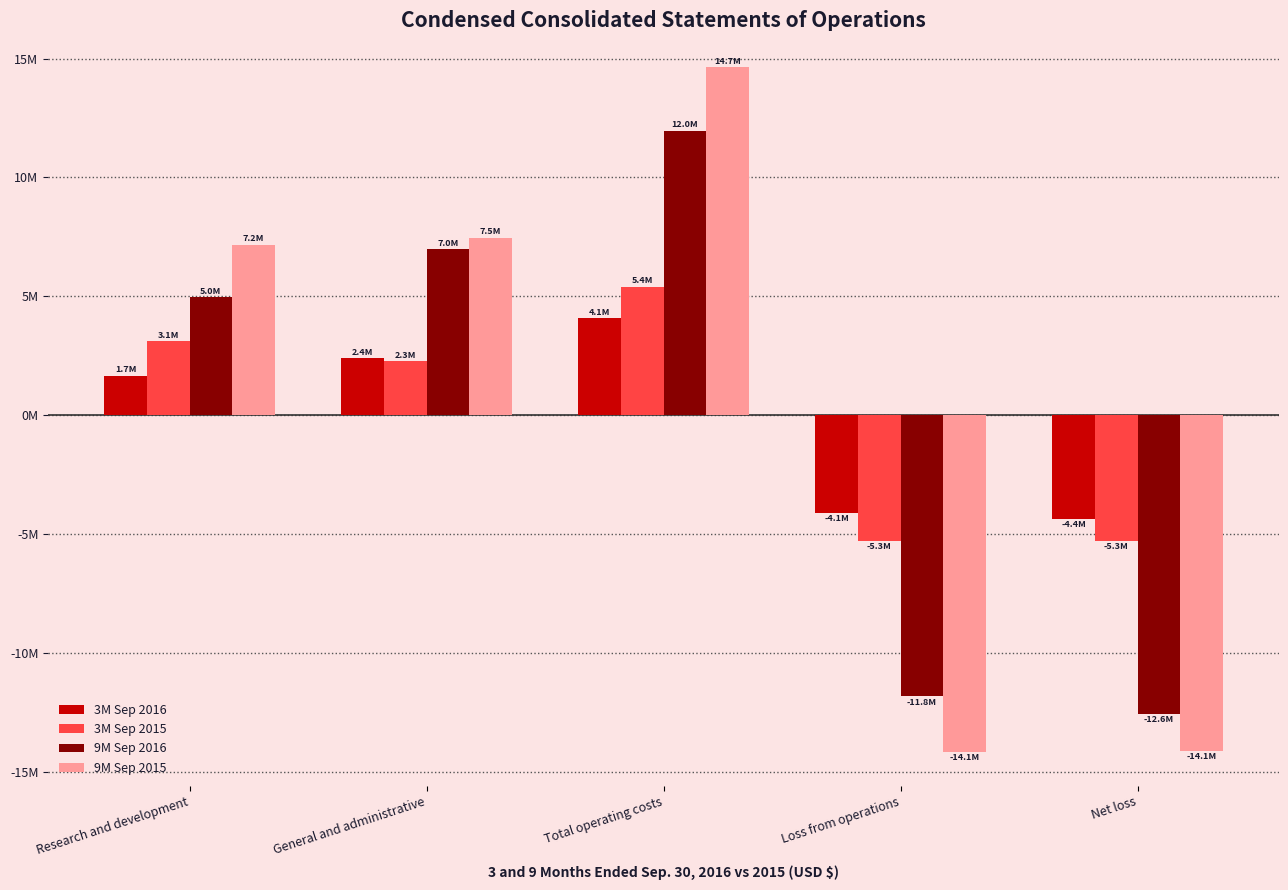

At Research and development, list the series in order from smallest to largest.

3M Sep 2016, 3M Sep 2015, 9M Sep 2016, 9M Sep 2015